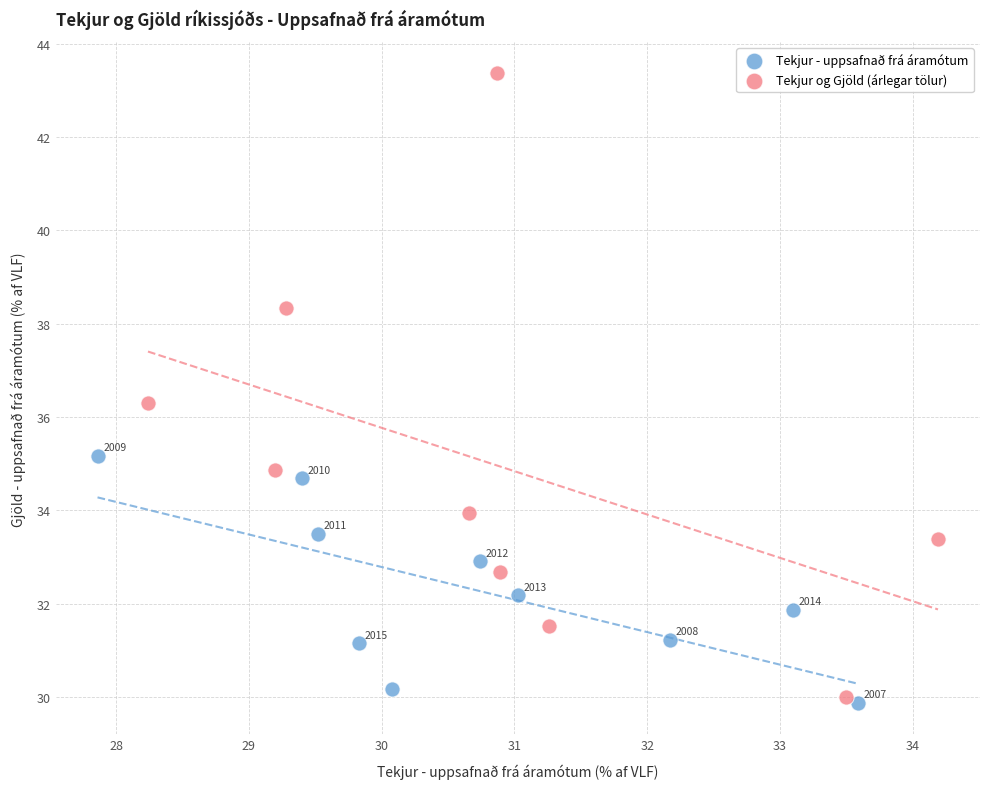

Which series has the widest spread of Y values?

Tekjur og Gjöld (árlegar tölur)